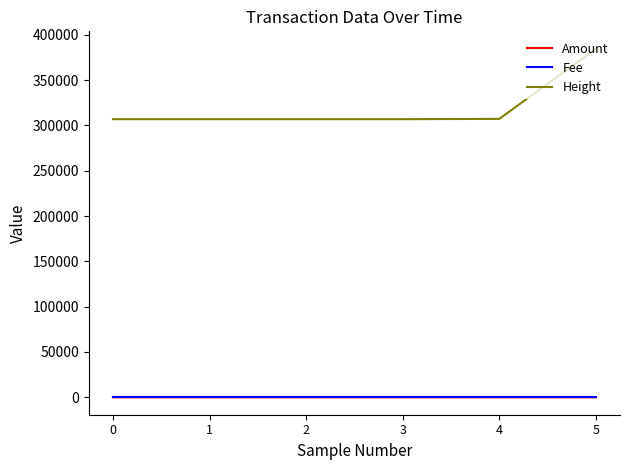

Is this an area chart (filled region under the line)?

No